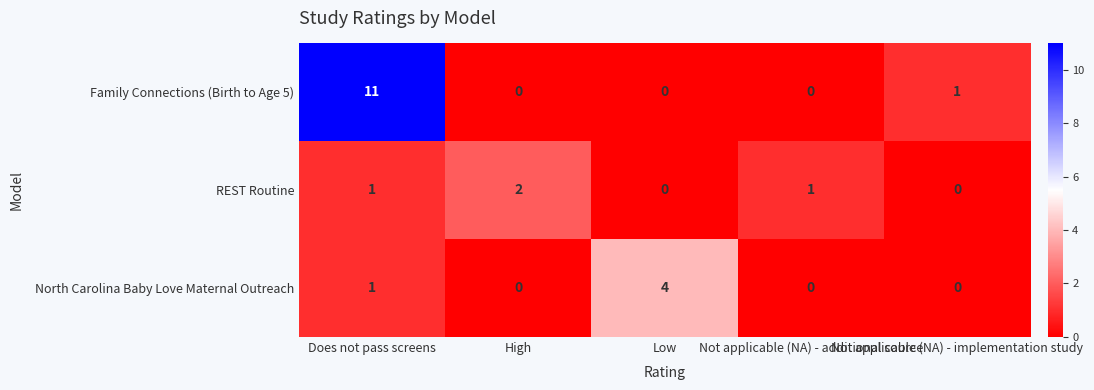

List the series in order of their peak value, lowest first.

REST Routine, North Carolina Baby Love Maternal Outreach, Family Connections (Birth to Age 5)